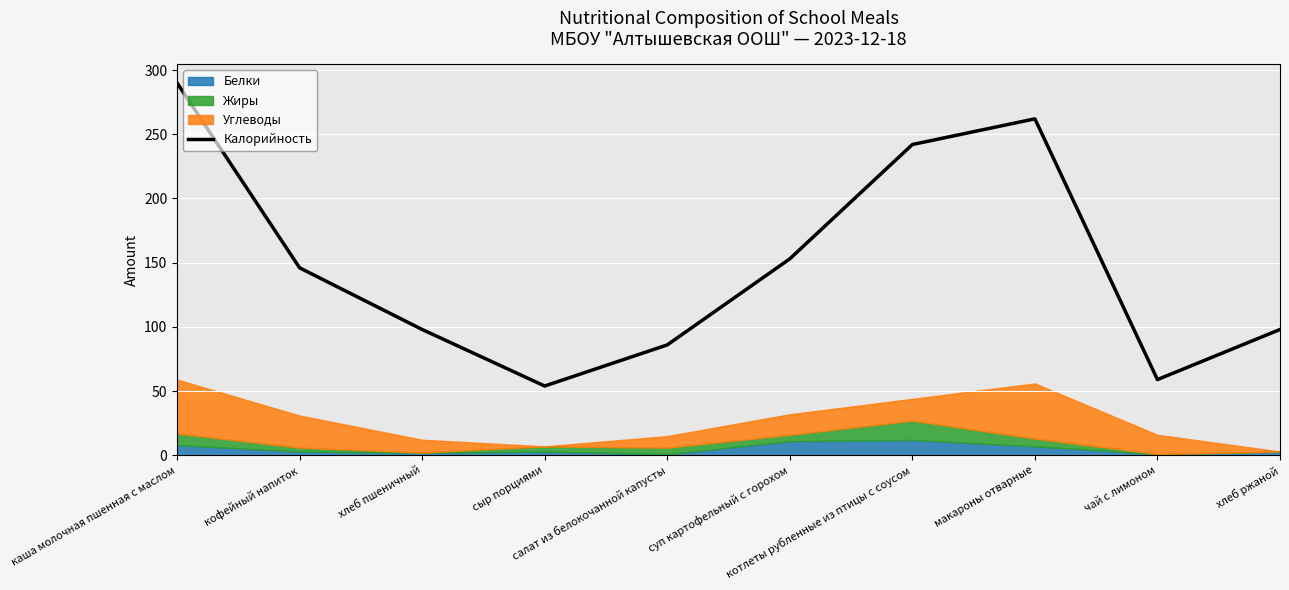

How many points are higher than both their immediate neighbors (excluding endpoints)?

1